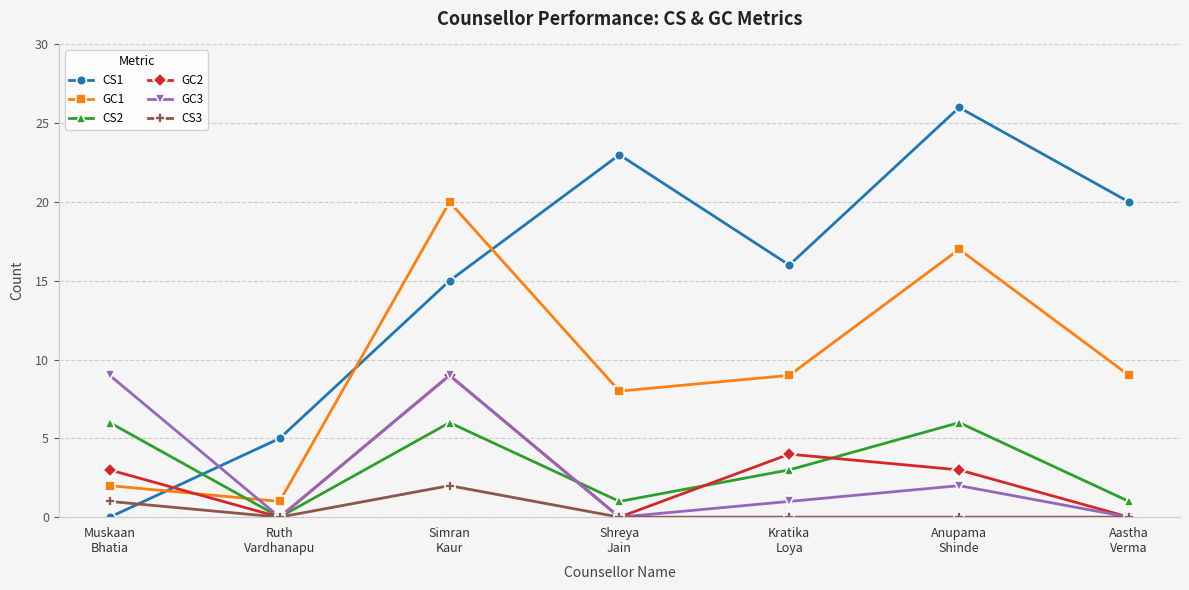

True or false: GC2 and CS1 intersect in this chart.

True